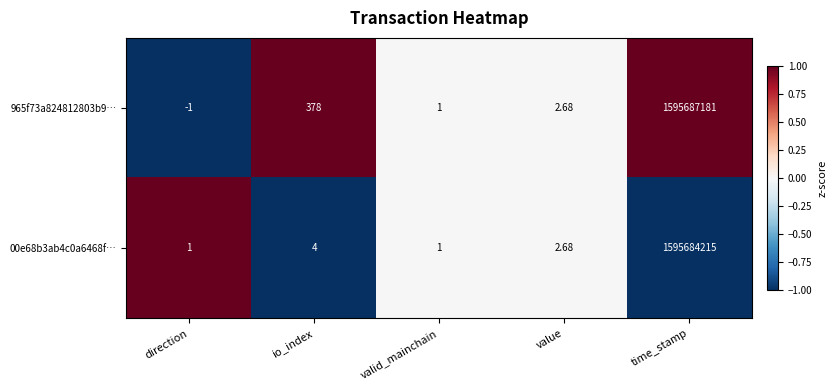

List the series in order of their overall mean, highest first.

965f73a824812803b9…, 00e68b3ab4c0a6468f…